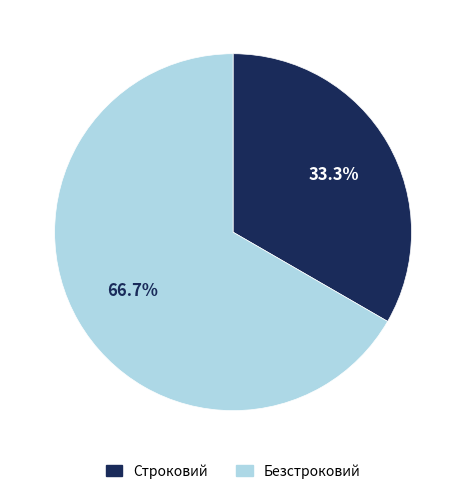

To the nearest percent, what is the average slice percentage?

50%